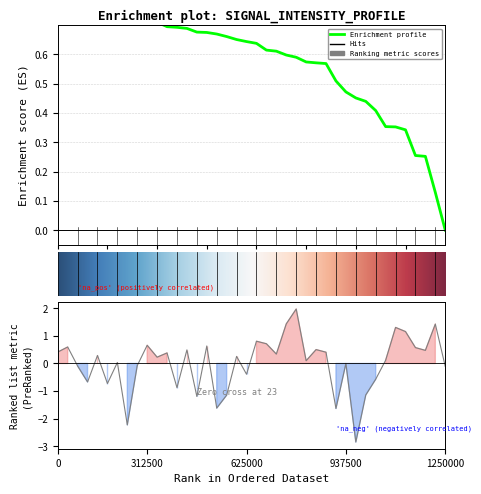

The chart shows a value of -0.2 at 10. True or false?

False